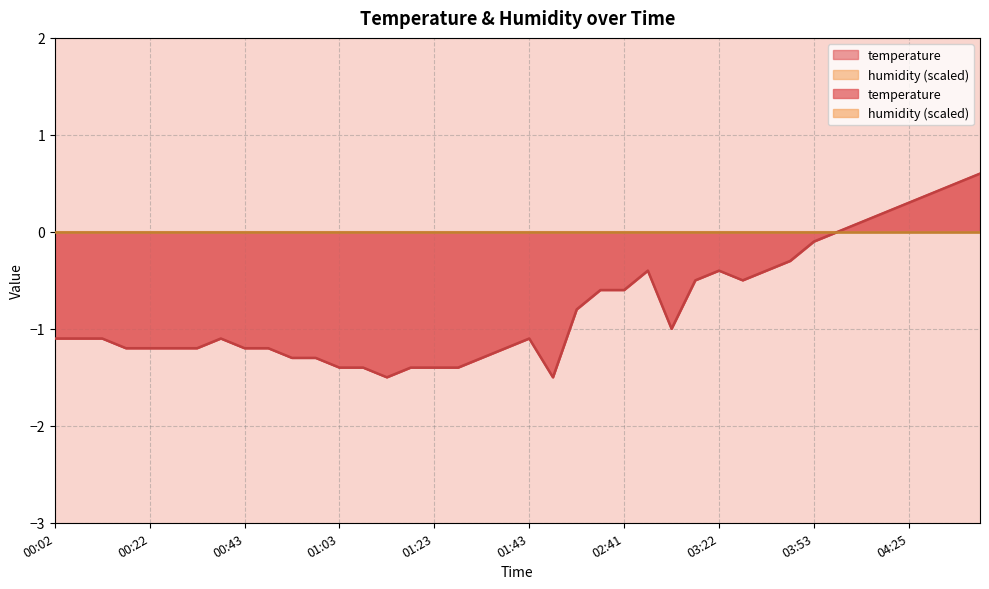

How many values are above zero?

6